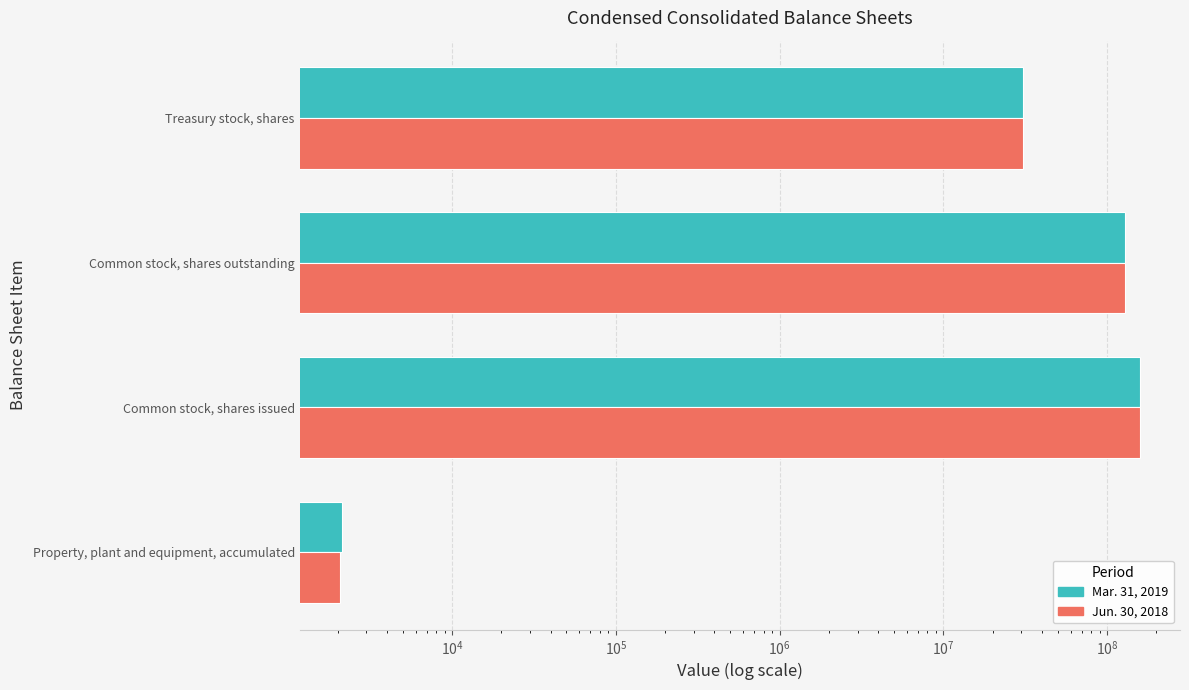

The value of Mar. 31, 2019 at Treasury stock, shares is 20764622. True or false?

False